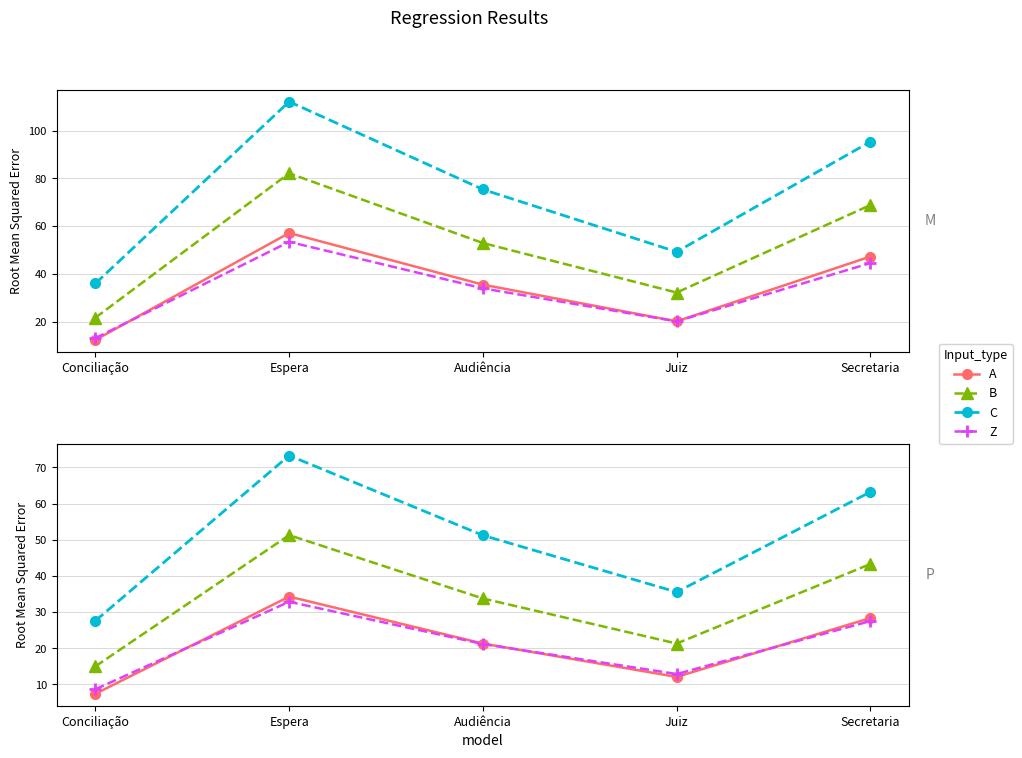

What are all the series names shown in the legend?

A, B, C, Z